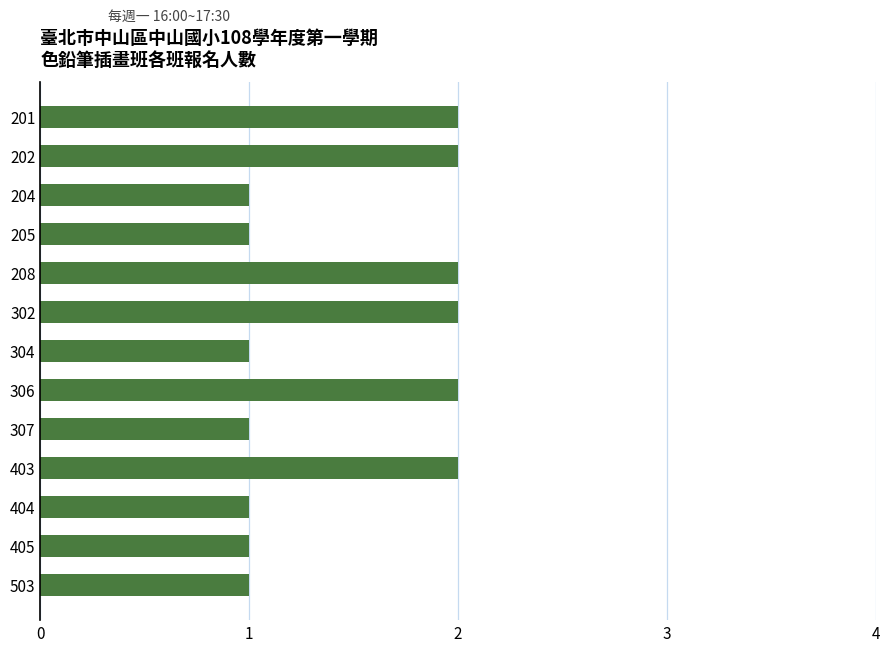

Reading top to bottom, list all the values displayed in this chart.

201=2	202=2	204=1	205=1	208=2	302=2	304=1	306=2	307=1	403=2	404=1	405=1	503=1